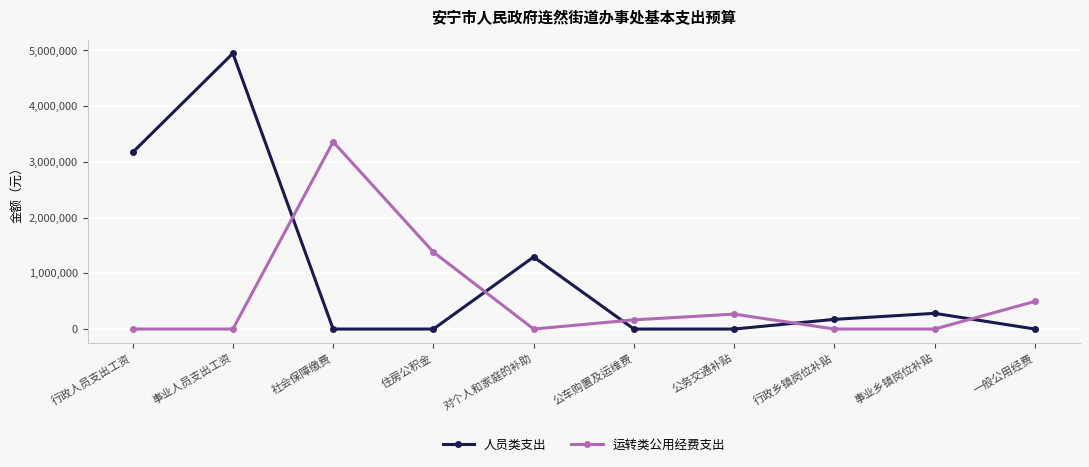

How many data points in 运转类公用经费支出 are less than 165000?

5